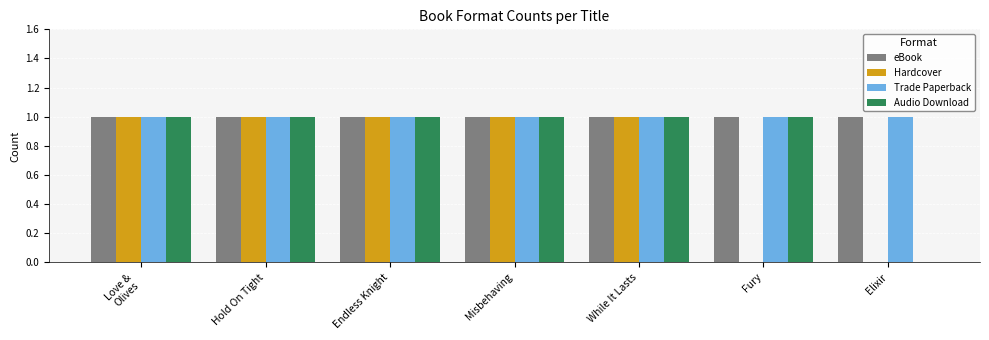

Is it true that Audio Download equals 0 at Misbehaving?

False